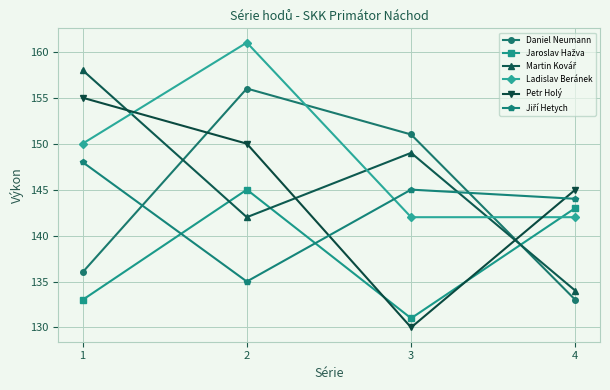

What is the value of the Petr Holý point at the 2nd from the left?

150